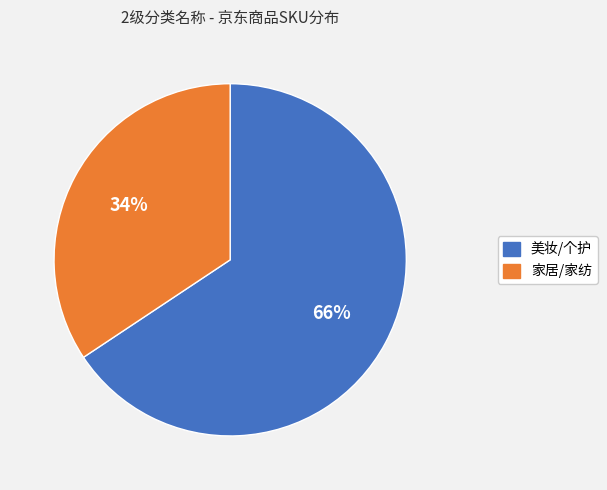

To the nearest percent, what portion does 美妆/个护 represent?

66%